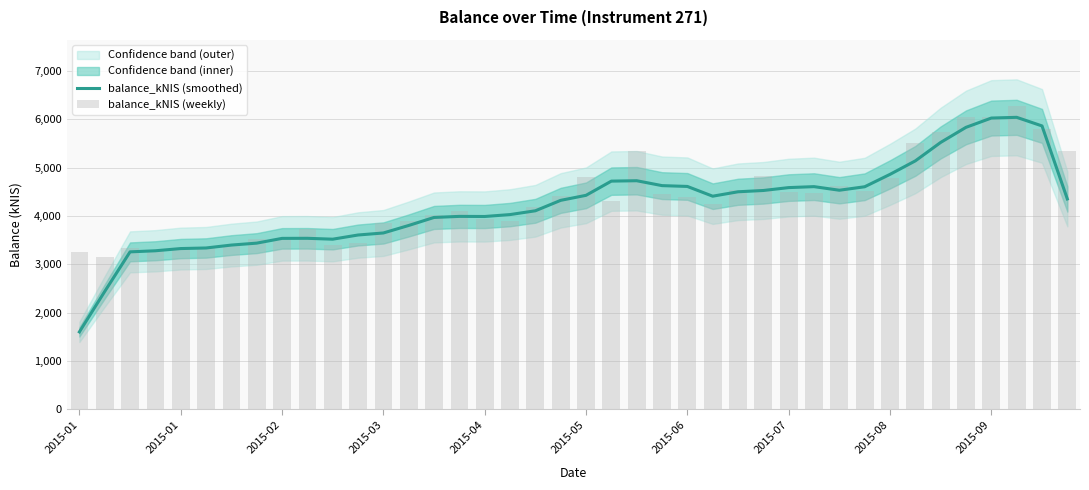

What is the difference between the second highest and second lowest values in the balance_kNIS (smoothed) series?

3583.6